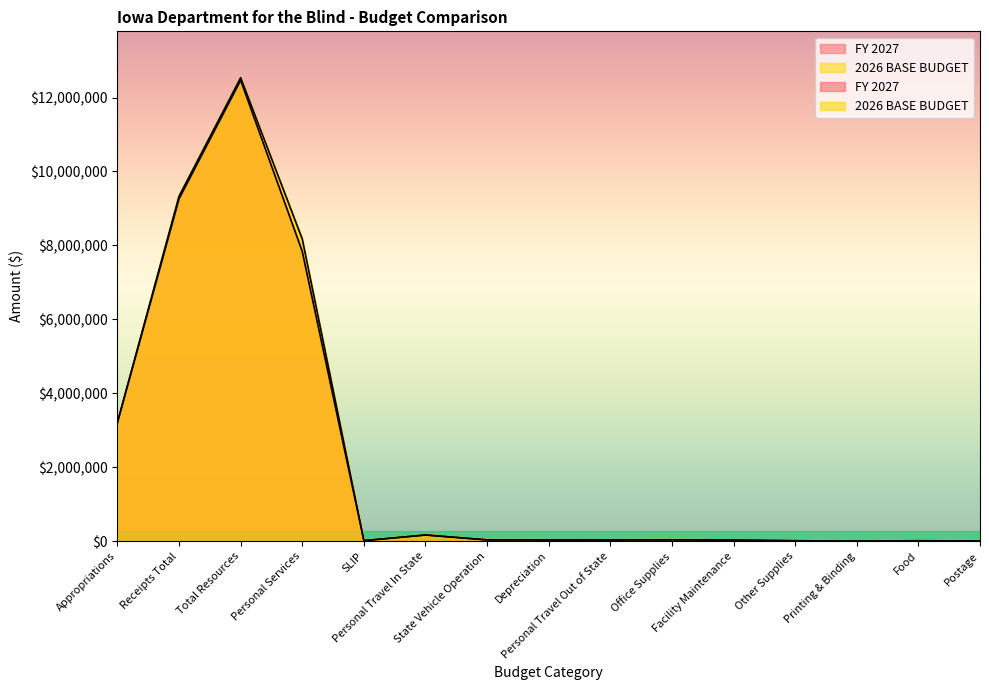

What is the average value of the 2026 BASE BUDGET series?

2240489.0